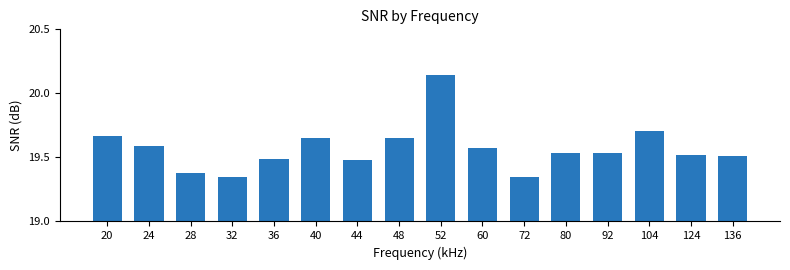

What is the sum of all values?

313.1